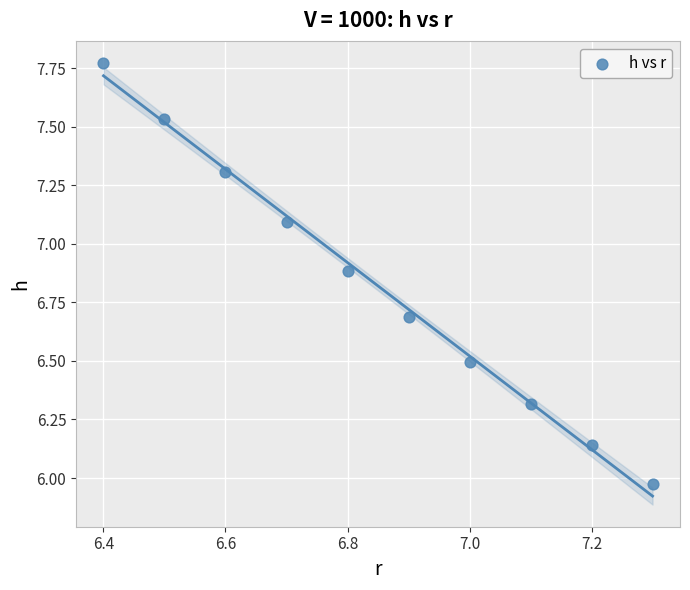

What is the range of Y values (max minus min)?

1.8